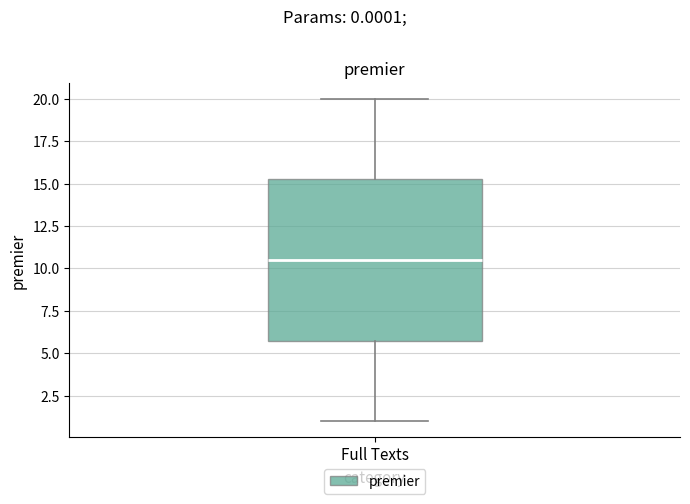

Read this box plot against the y-axis: the position of the median line, the range covered by the box, and the ends of both whiskers. The values are not printed on the chart, so give them approximately, as read against the axis.

median 10.5, box 6.0 to 15.5, whiskers 1.0 to 20.0